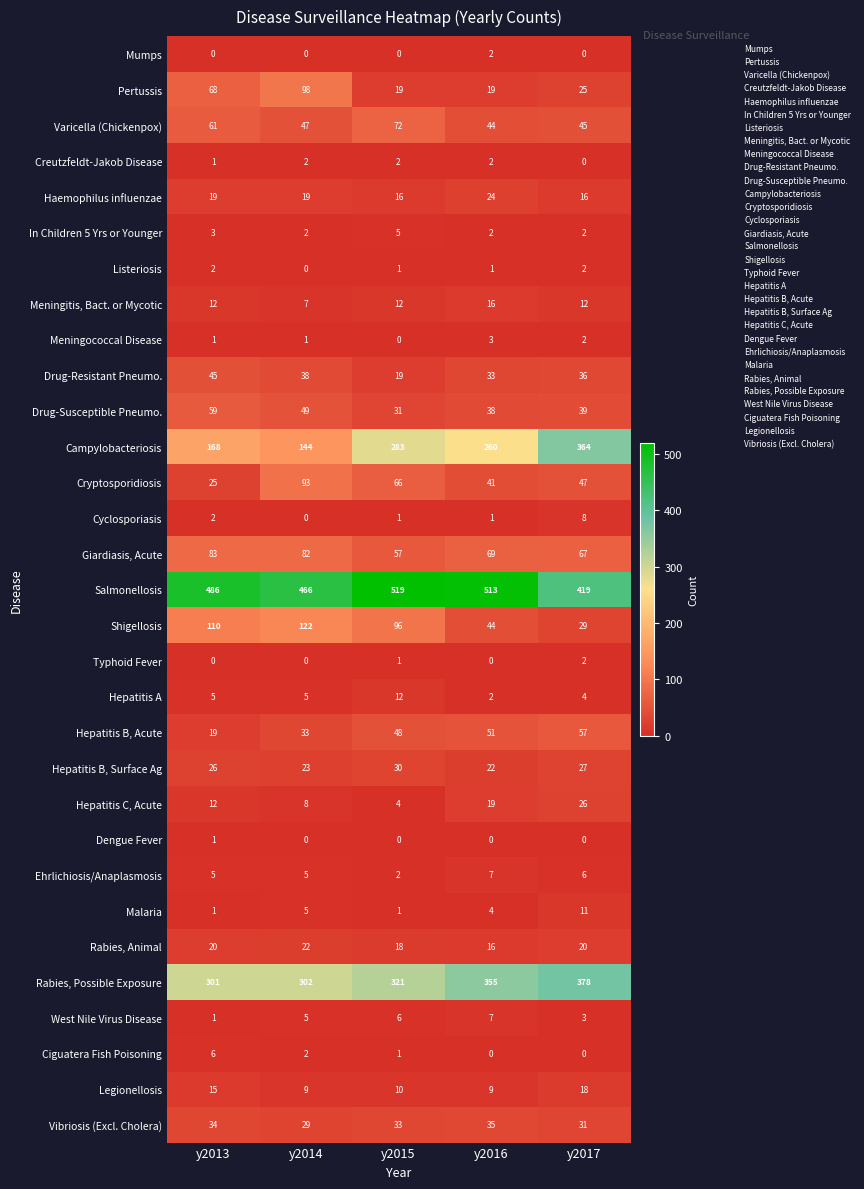

What is the difference between the Legionellosis values at y2017 and y2015?

8